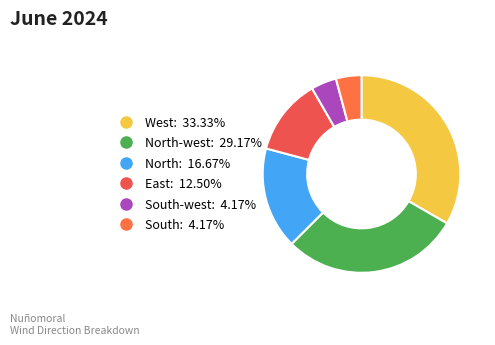

How many slices are in this pie chart?

6